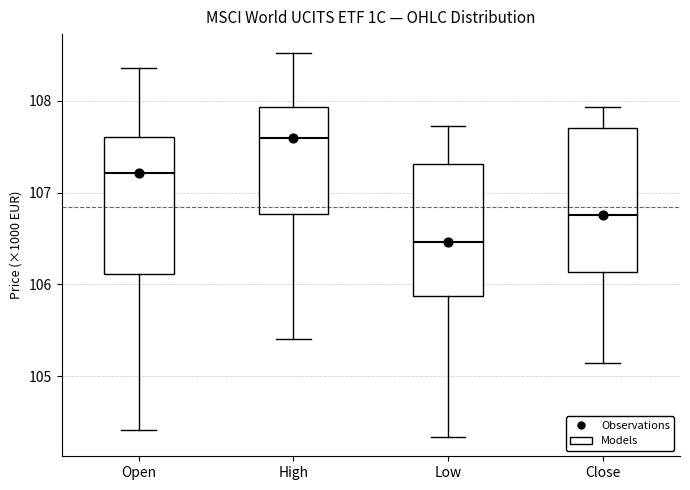

Reading left to right, read every box against the y-axis: the position of its median line, the range the box covers, and the ends of its whiskers. The values are not printed on the chart, so give them approximately, as read against the axis.

Open: median 107.2, box 106.1 to 107.6, whiskers 104.4 to 108.4
High: median 107.6, box 106.8 to 107.9, whiskers 105.4 to 108.5
Low: median 106.5, box 105.9 to 107.3, whiskers 104.3 to 107.7
Close: median 106.8, box 106.1 to 107.7, whiskers 105.1 to 107.9